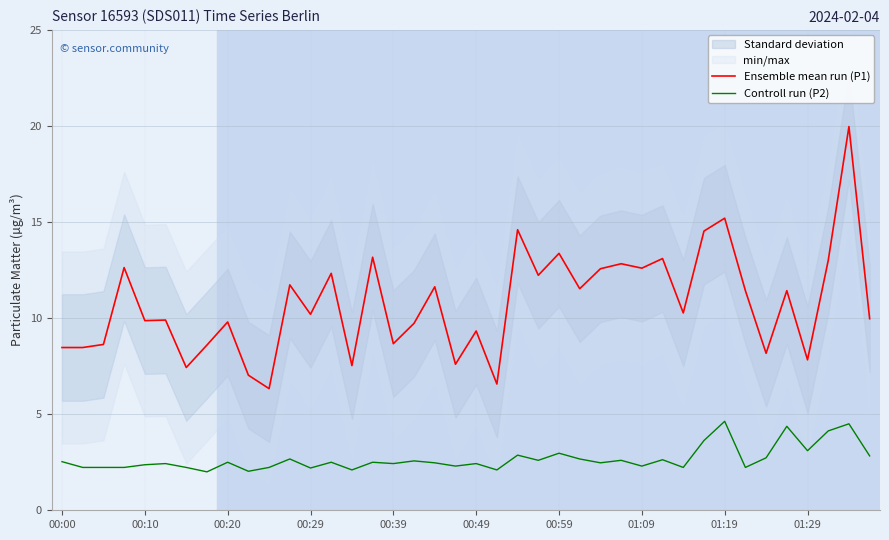

Which category has the highest value in the Ensemble mean run (P1) series?

38